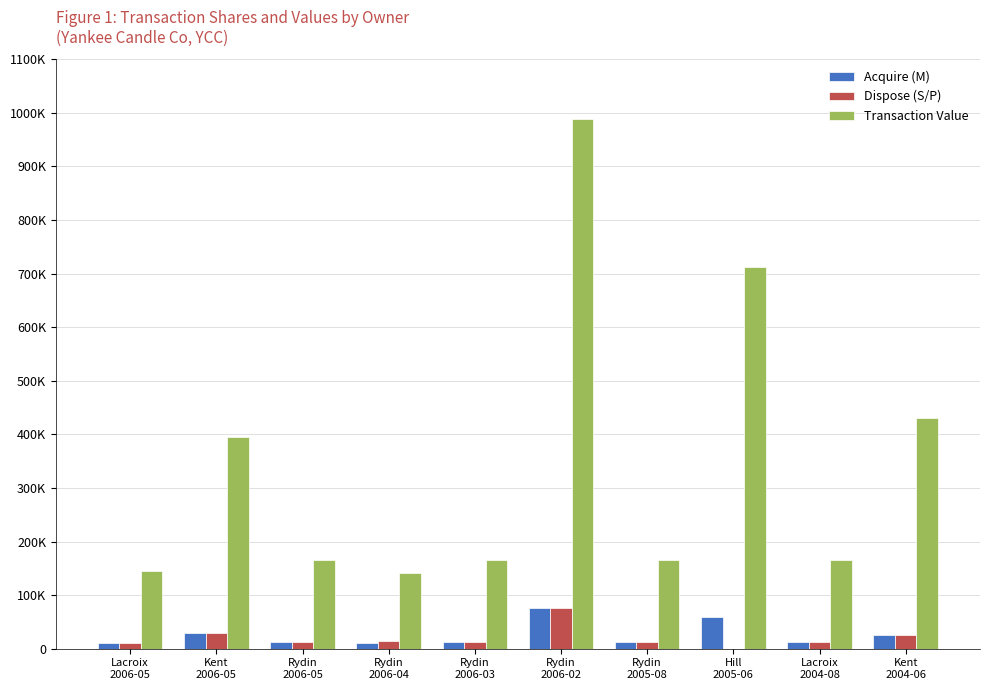

Rank the categories by Acquire (M) value from lowest to highest.

Lacroix
2006-05, Rydin
2006-04, Rydin
2006-05, Rydin
2006-03, Rydin
2005-08, Lacroix
2004-08, Kent
2004-06, Kent
2006-05, Hill
2005-06, Rydin
2006-02